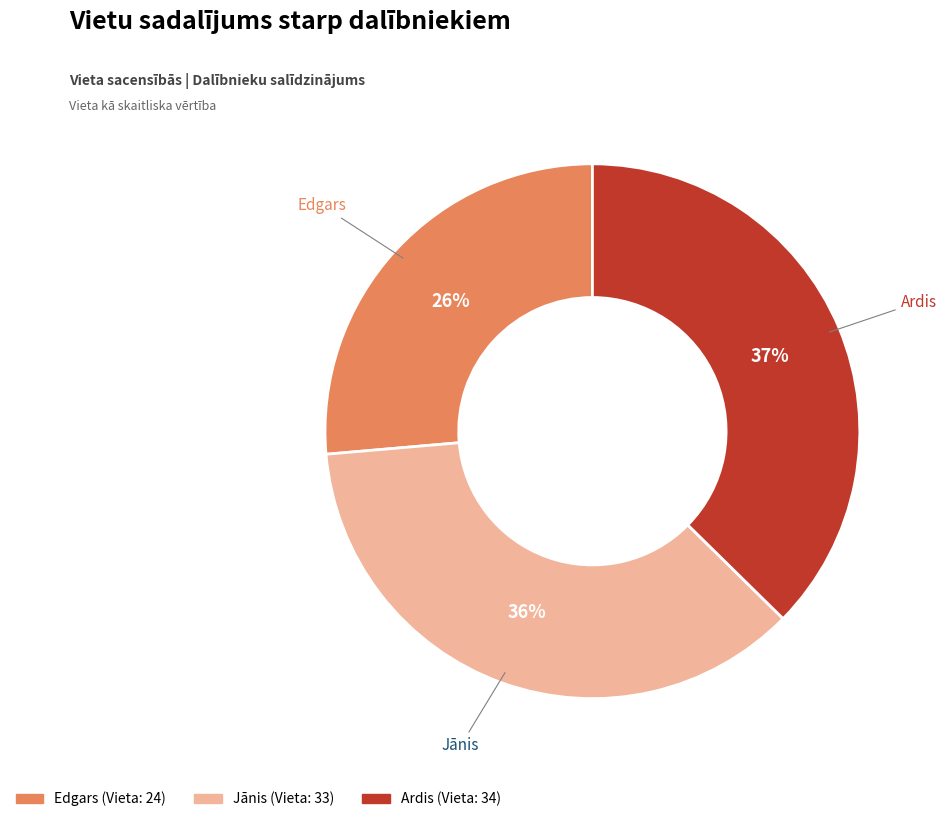

Is it true that Ardis is 52% of the pie?

False